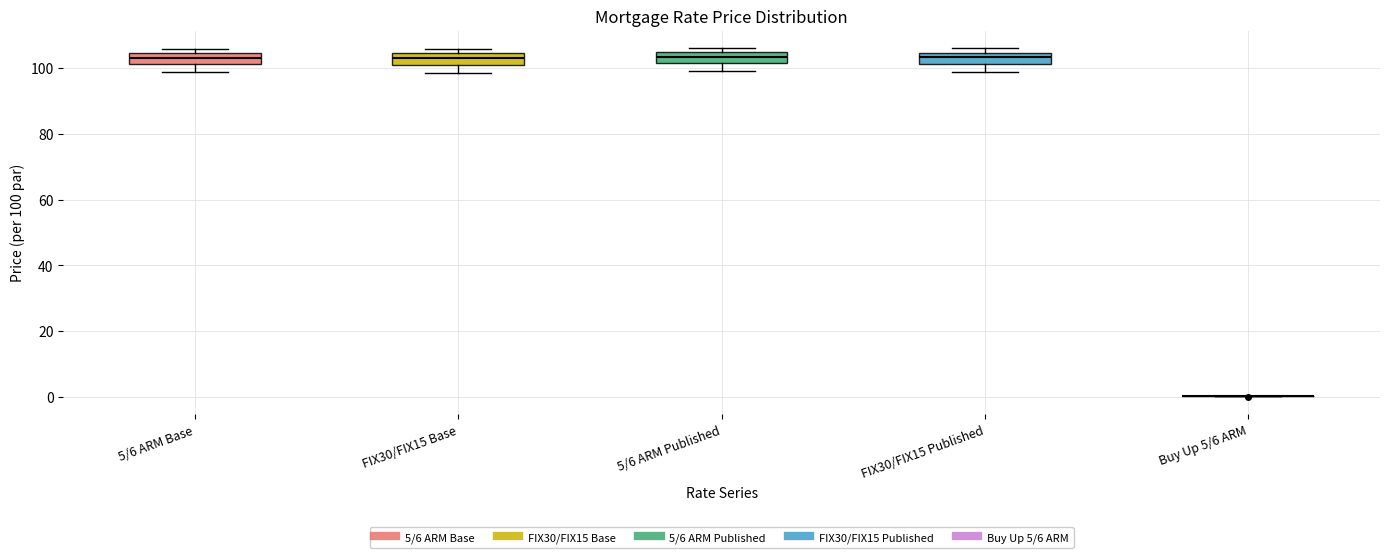

Reading left to right, transcribe this box plot: for each box, give where its median line is, the range the box spans, and where its two whiskers end, as read against the y-axis. The values are not printed on the chart, so give them approximately, as read against the axis.

5/6 ARM Base: median 104 (inside the box), box 102 to 104, whiskers 98 to 106
FIX30/FIX15 Base: median 104 (inside the box), box 102 to 104, whiskers 98 to 106
5/6 ARM Published: median 104 (inside the box), box 102 to 104, whiskers 100 to 106
FIX30/FIX15 Published: median 104 (inside the box), box 102 to 104, whiskers 98 to 106
Buy Up 5/6 ARM: box collapsed to a line at 0, whiskers 0 to 0